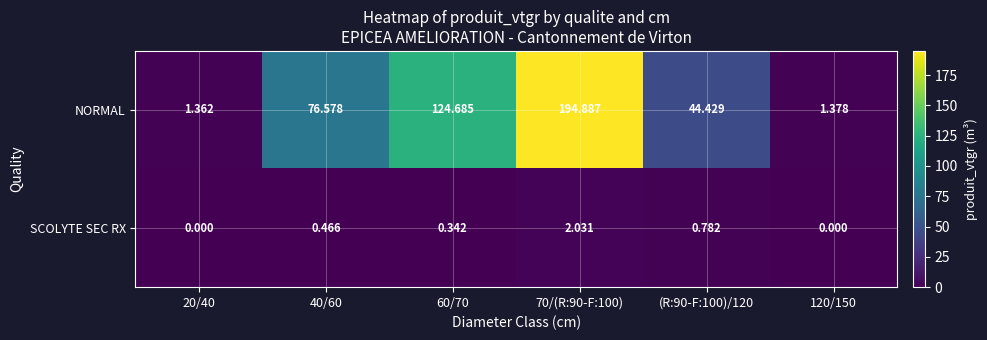

List the series in order of their overall mean, highest first.

NORMAL, SCOLYTE SEC RX